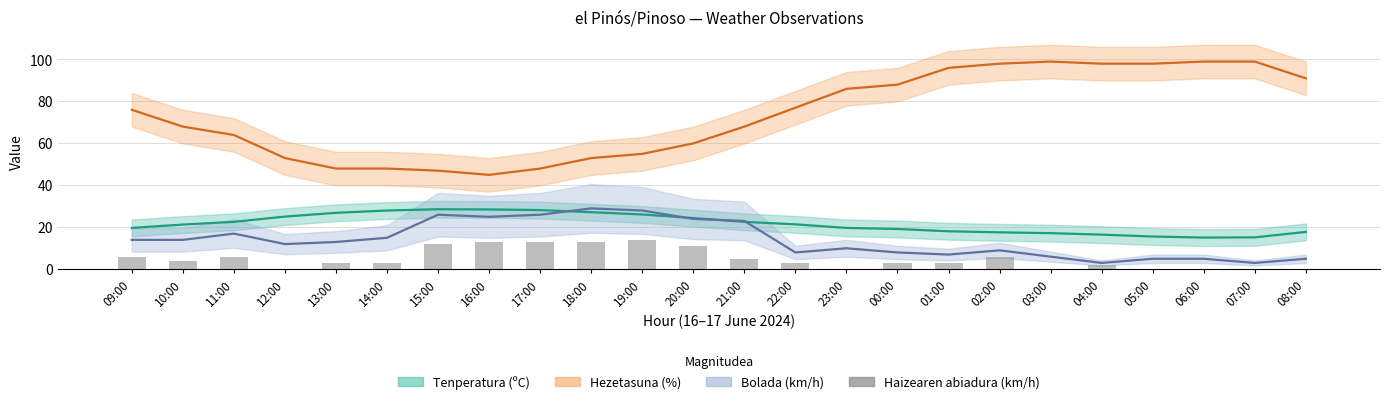

Count the number of values greater than 3.

11